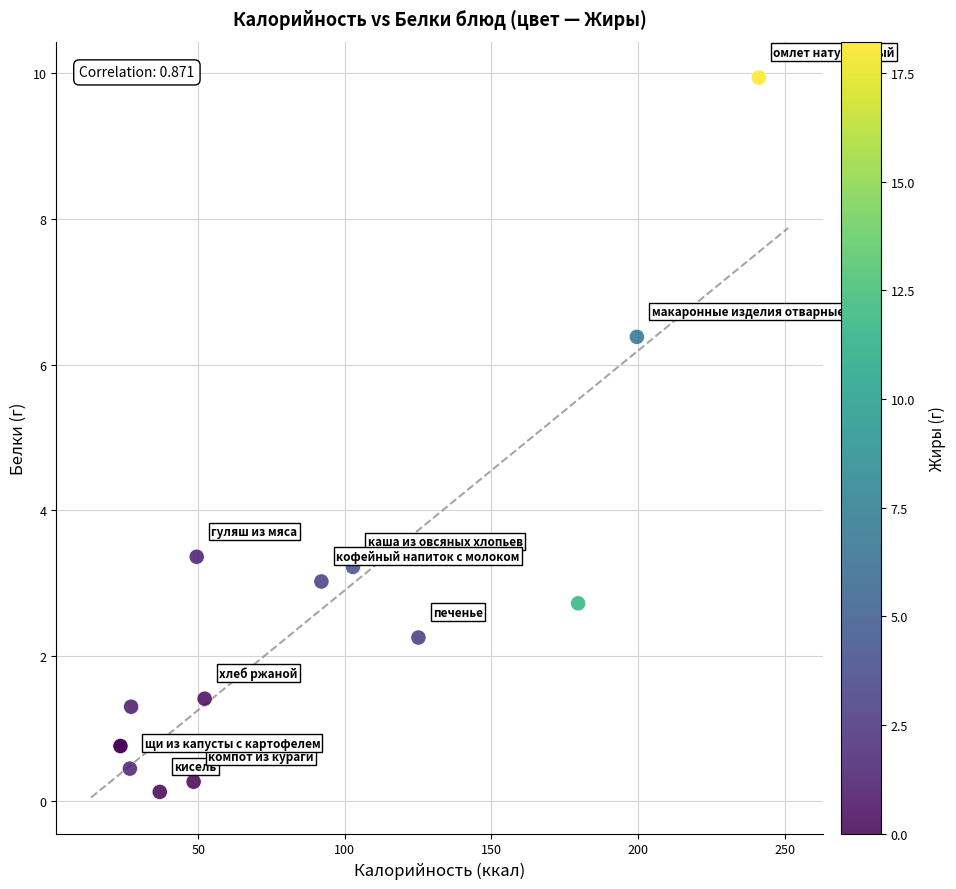

What Y value in the scatter plot is closest to 5?

6.4